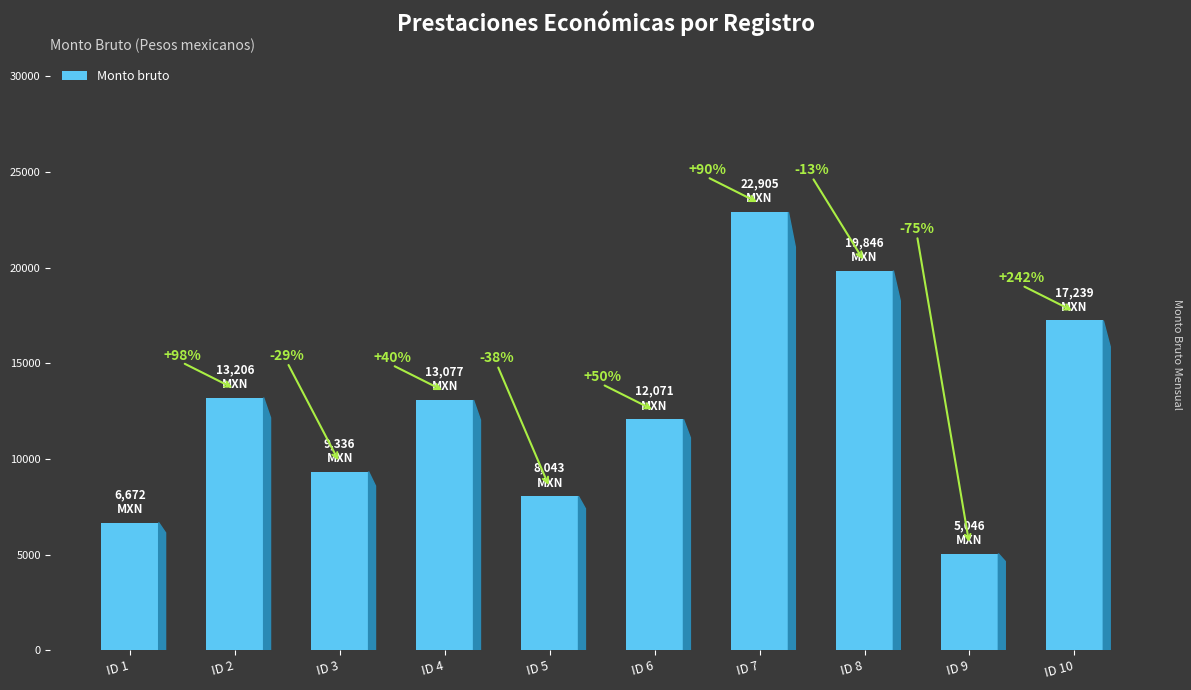

Reading left to right, what are all the values shown in this chart?

ID 1=6672.0	ID 2=13205.8	ID 3=9335.6	ID 4=13077.2	ID 5=8042.9	ID 6=12071.4	ID 7=22905.0	ID 8=19845.5	ID 9=5045.8	ID 10=17238.6